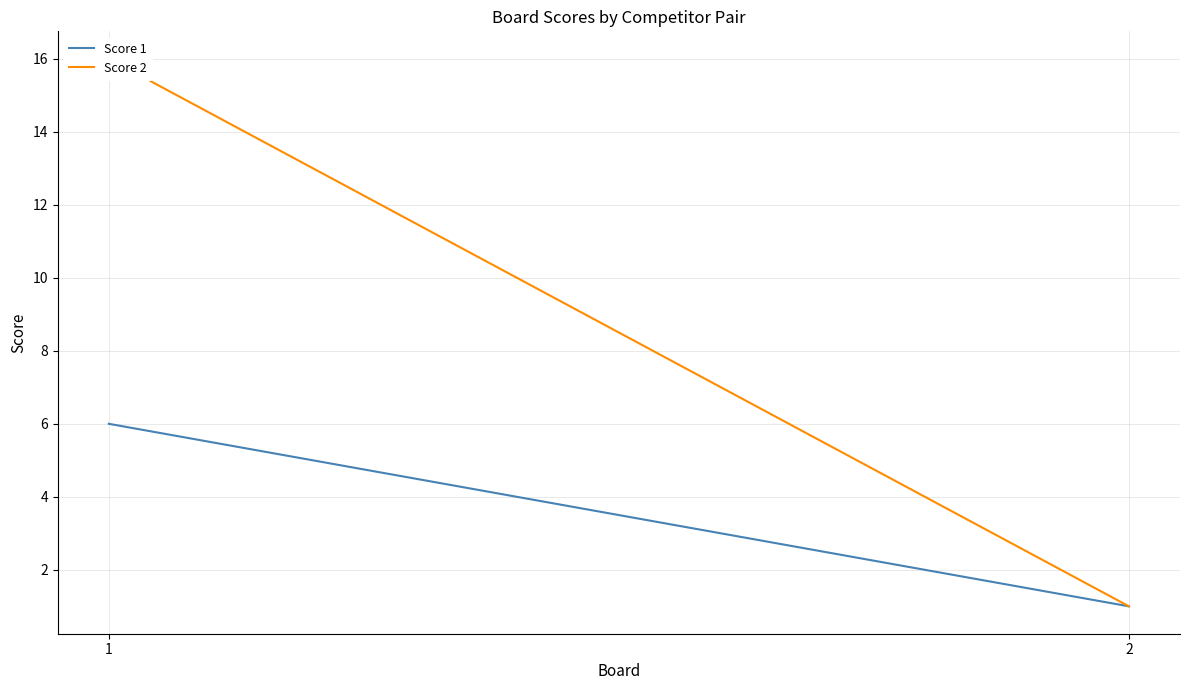

How many Score 2 values are between 1 and 16?

2